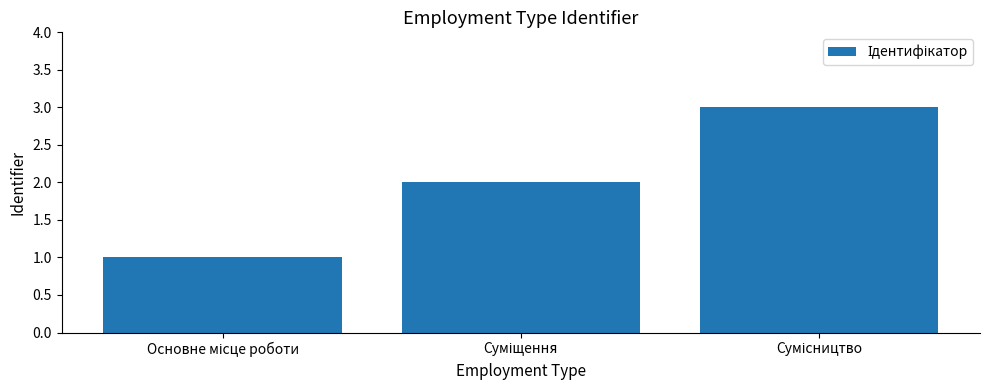

What is the sum of all values?

6